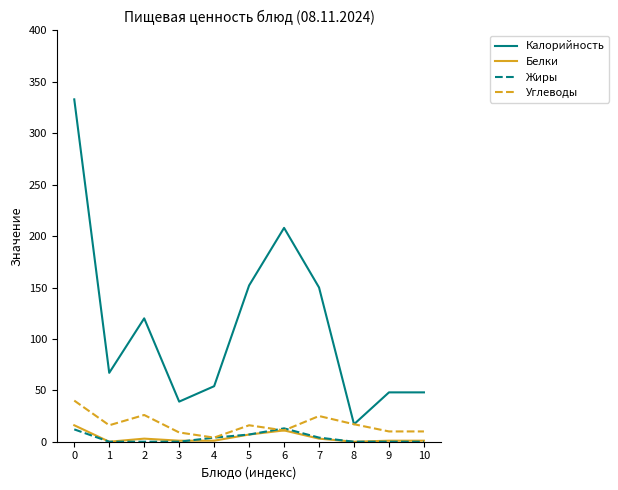

True or false: Калорийность and Жиры cross at least once.

False